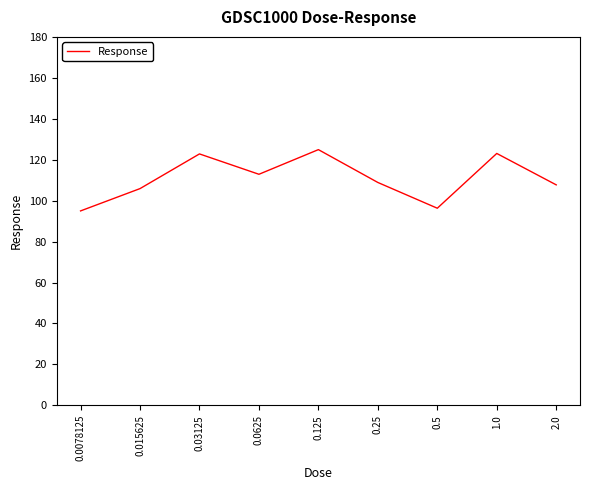

Between 0.25 and 0.03125, which is larger?

0.03125